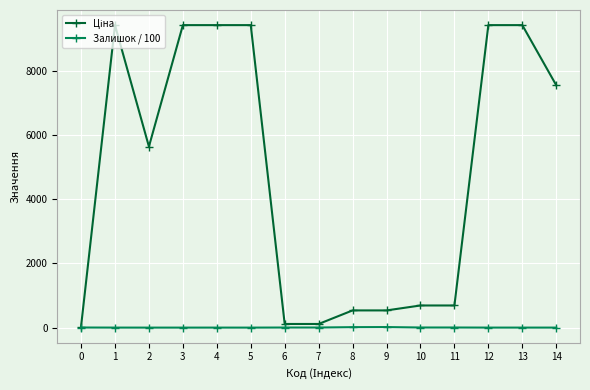

True or false: Залишок / 100 has more than 0 interior local peaks.

True